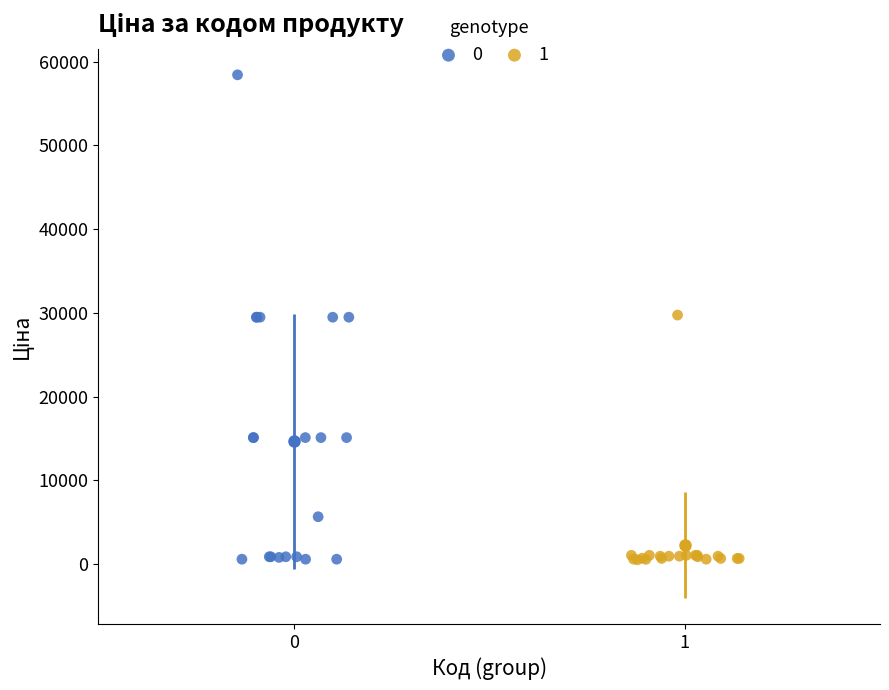

What are all the series names shown in the legend?

0, 1